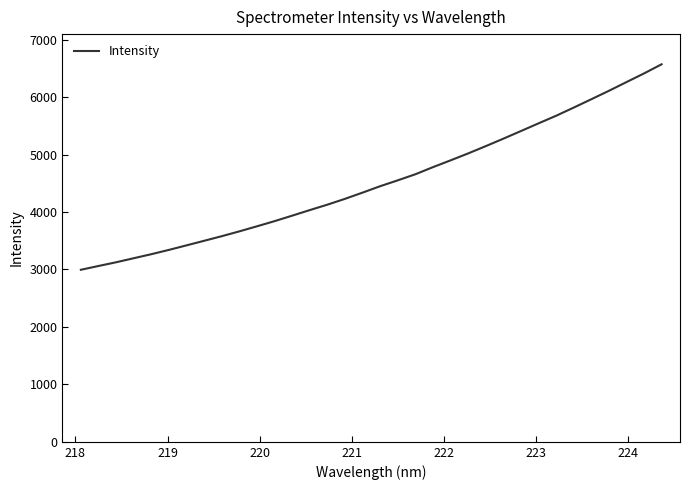

What is the difference between the maximum and second lowest values?

3510.4